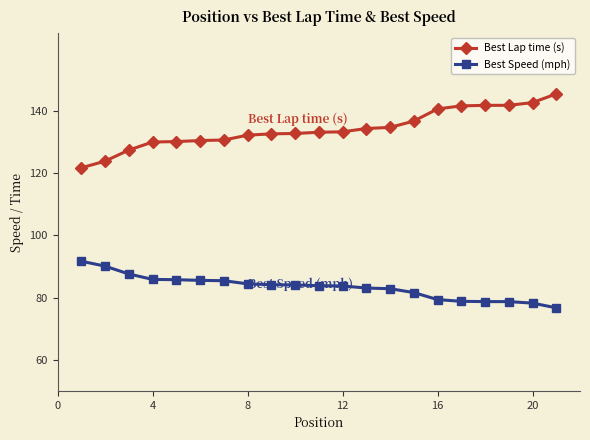

Count the number of categories in the chart.

21